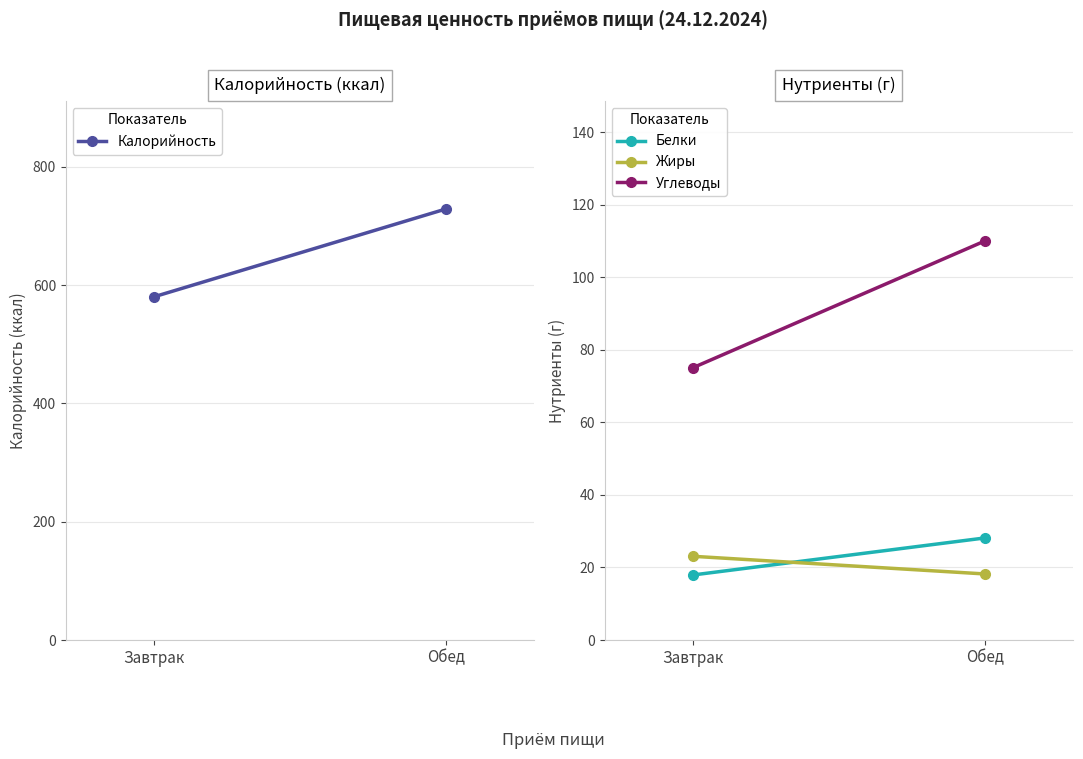

Which has a higher value, Обед or Завтрак?

Обед